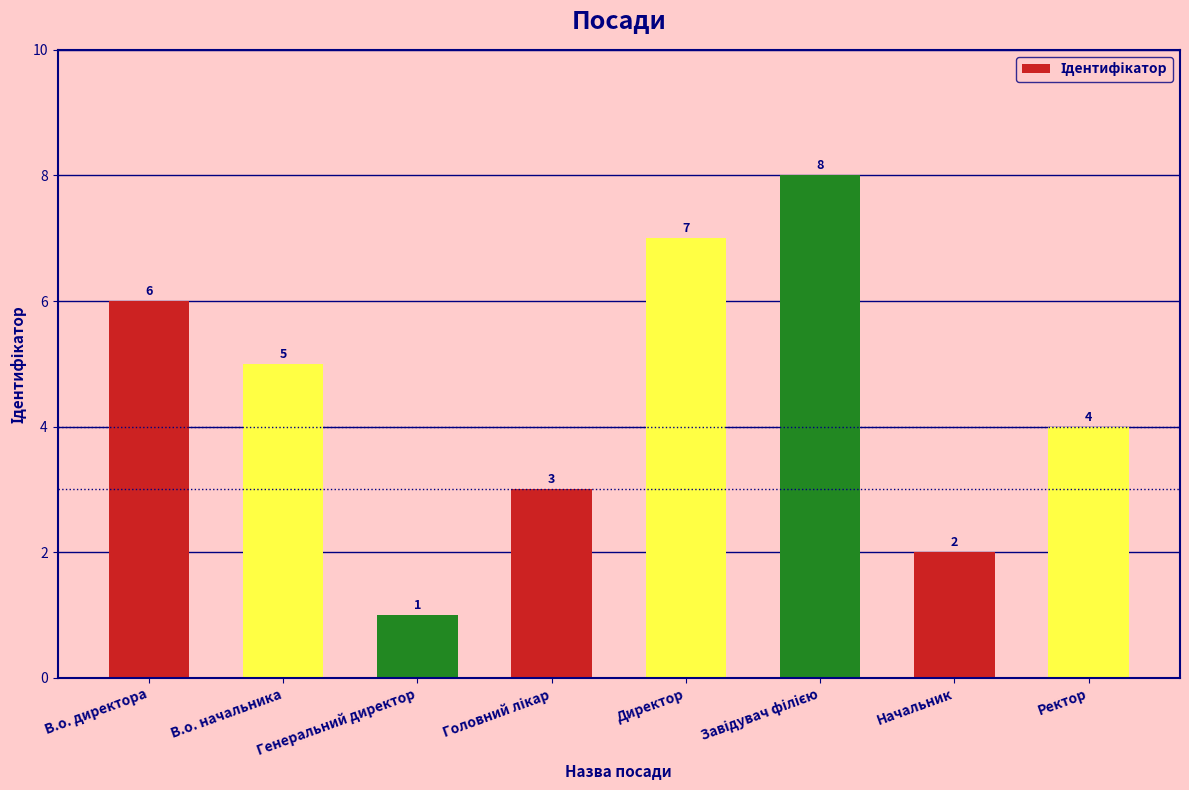

What is the difference between the values at Ректор and Начальник?

2